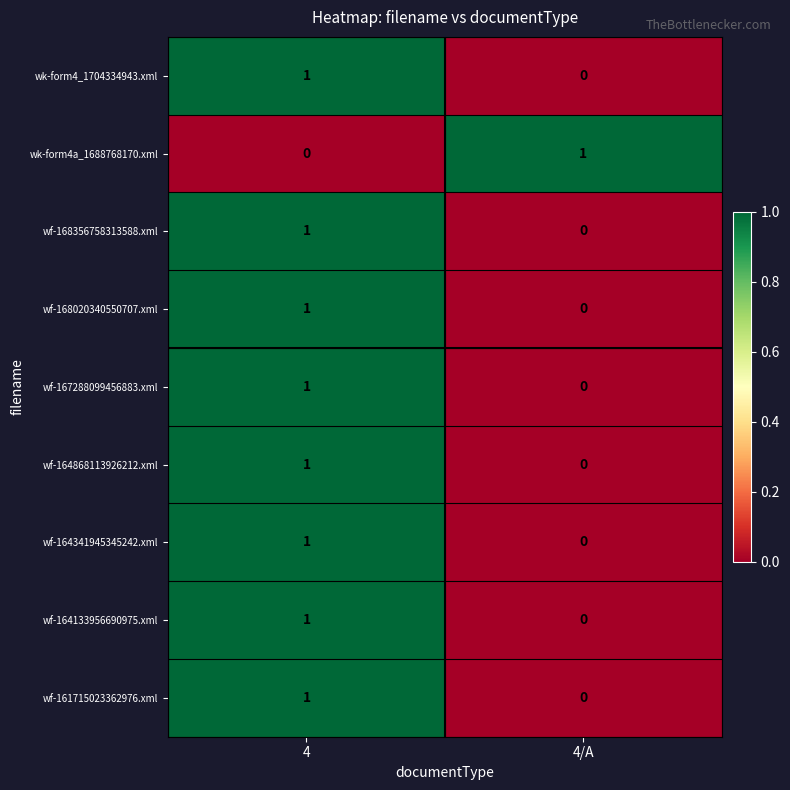

True or false: wf-167288099456883.xml has a value of 0 at 4/A.

True